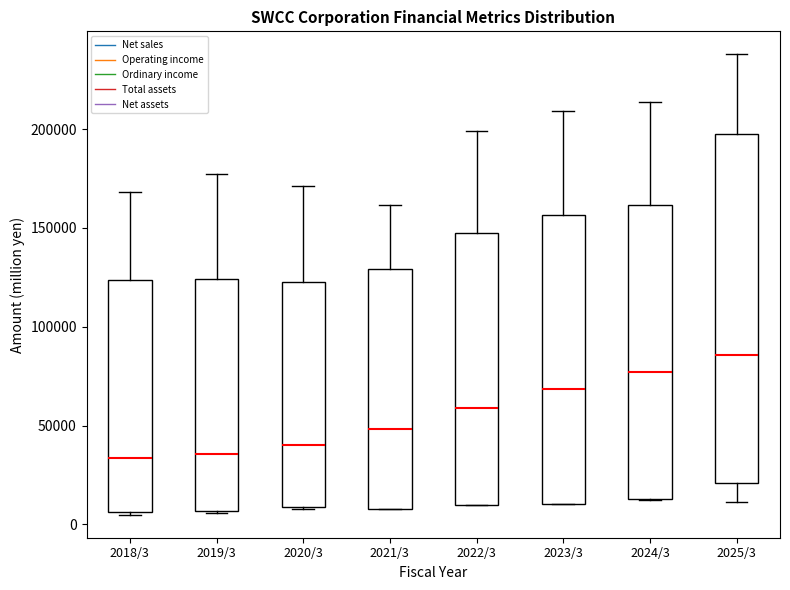

Reading left to right, read every box against the y-axis: the position of its median line, the range the box covers, and the ends of its whiskers. The values are not printed on the chart, so give them approximately, as read against the axis.

2018/3: median 35000, box 5000 to 125000, whiskers 5000 to 170000
2019/3: median 35000, box 5000 to 125000, whiskers 5000 to 175000
2020/3: median 40000, box 10000 to 125000, whiskers 10000 to 170000
2021/3: median 50000, box 10000 to 130000, whiskers 10000 to 160000
2022/3: median 60000, box 10000 to 145000, whiskers 10000 to 200000
2023/3: median 70000, box 10000 to 155000, whiskers 10000 to 210000
2024/3: median 75000, box 15000 to 160000, whiskers 10000 to 215000
2025/3: median 85000, box 20000 to 200000, whiskers 10000 to 240000